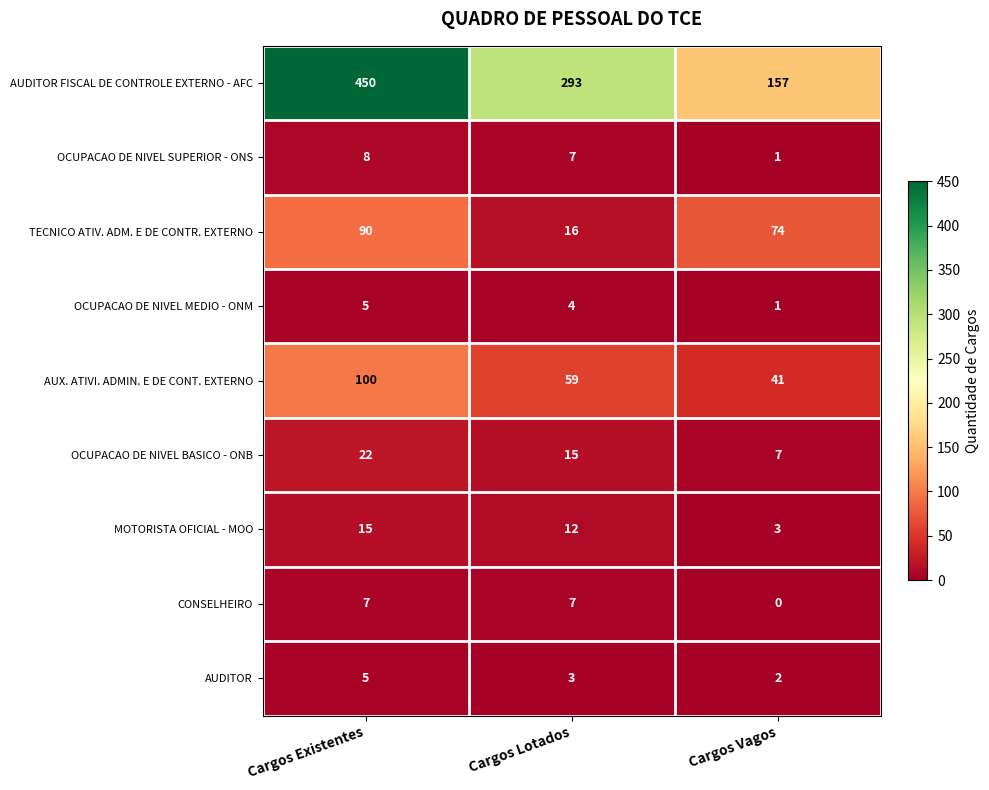

What is the greatest value displayed?

450